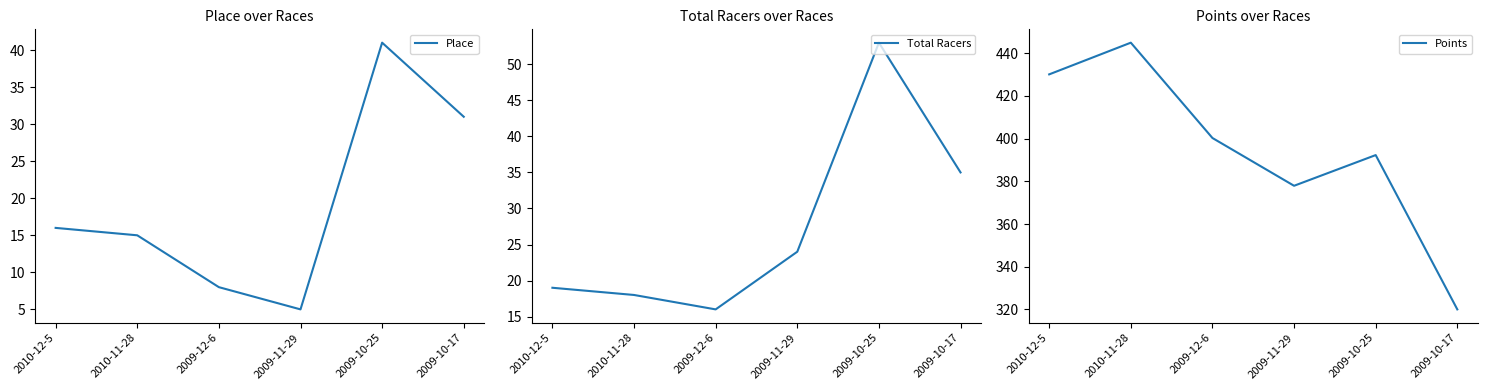

Reading left to right, list all the values displayed in this chart.

Place: 16.0	15.0	8.0	5.0	41.0	31.0
Total Racers: 19.0	18.0	16.0	24.0	53.0	35.0
Points: 430.1	444.9	400.3	377.9	392.3	320.0